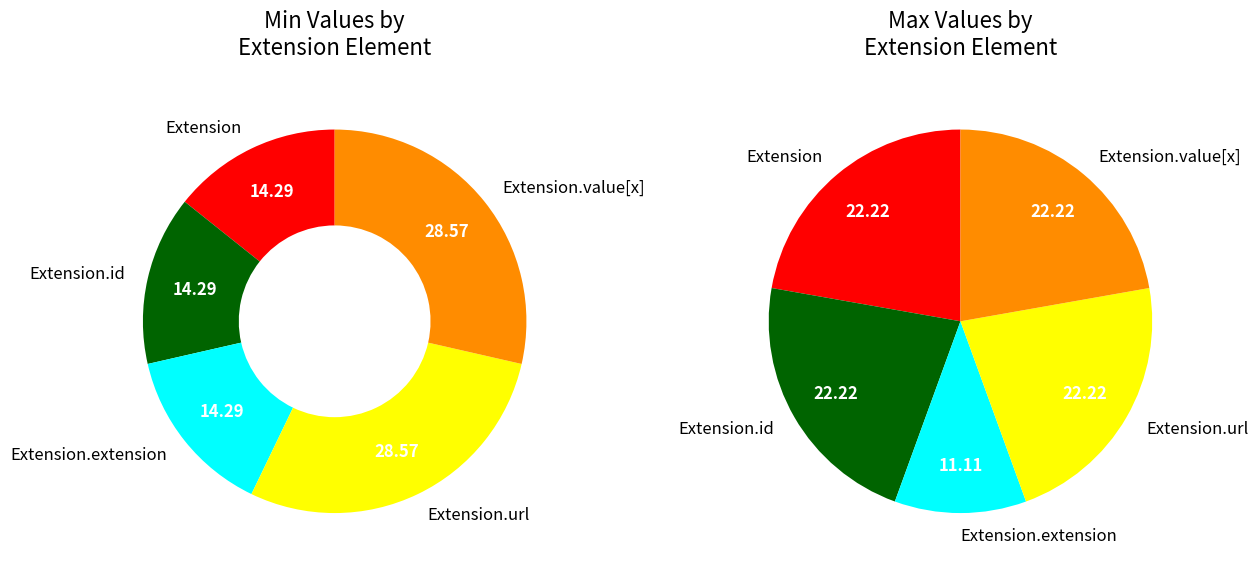

What is the difference between the highest and lowest values at Extension.id?

1